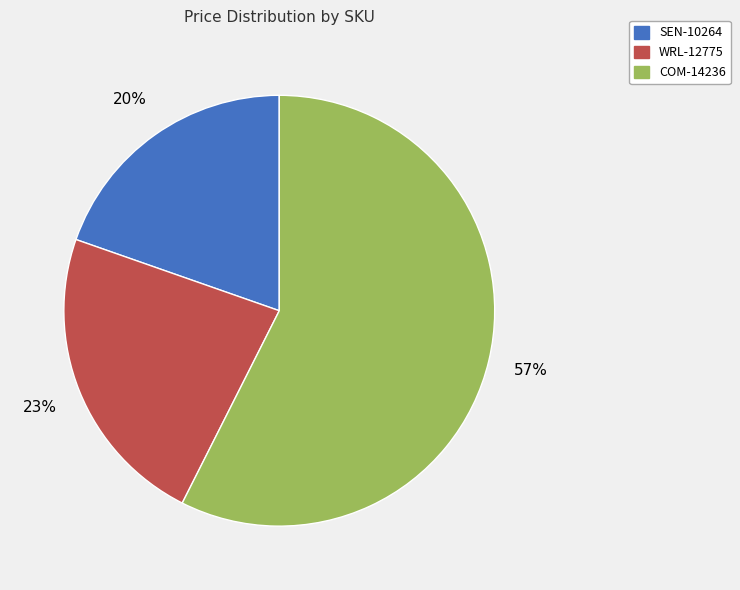

How many slices are in this pie chart?

3